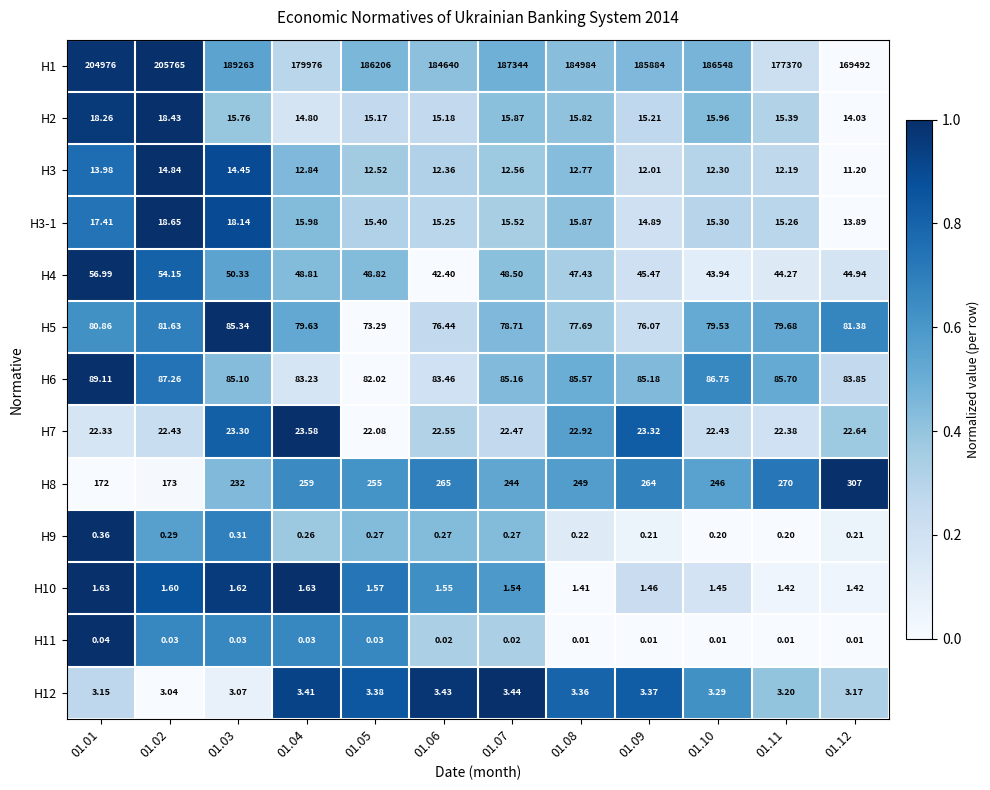

Rank the series at 01.08 from lowest to highest value.

H11, H9, H10, H12, H3, H2, H3-1, H7, H4, H5, H6, H8, H1